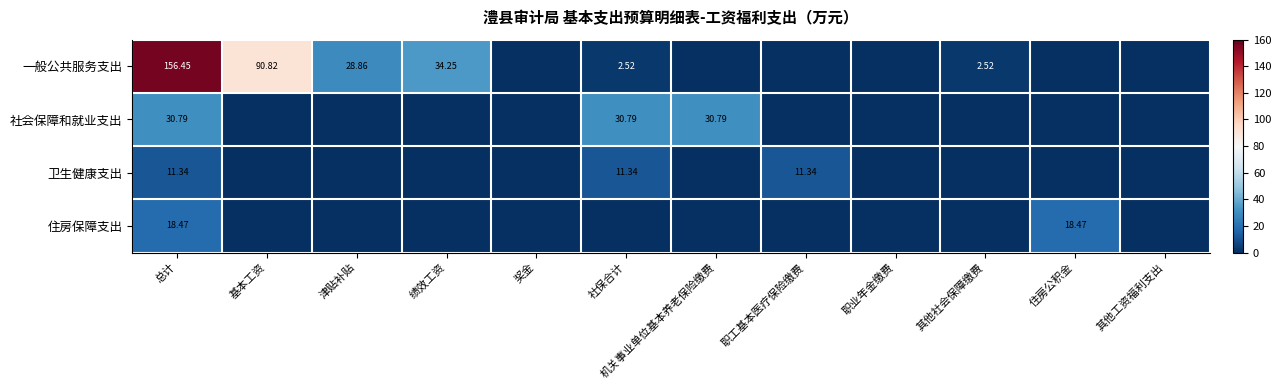

Rank the series at 总计 from lowest to highest value.

卫生健康支出, 住房保障支出, 社会保障和就业支出, 一般公共服务支出